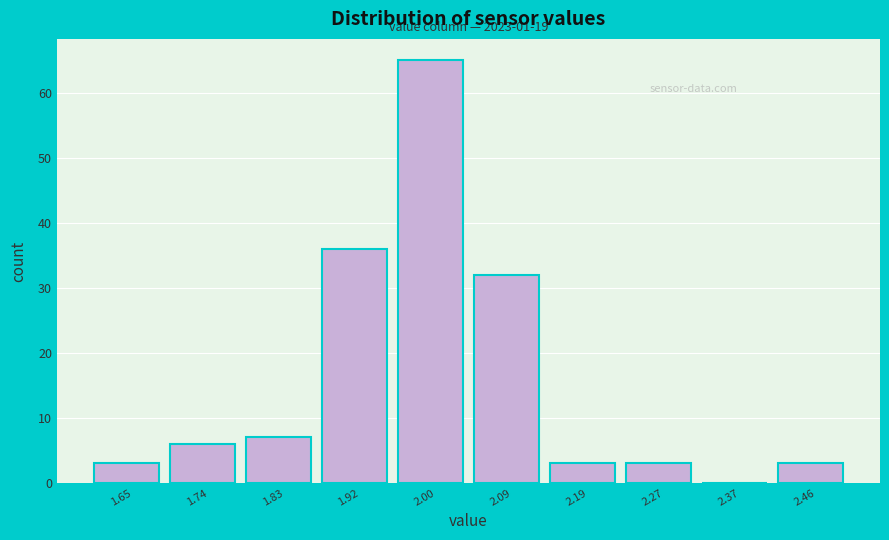

Over which range of the x-axis is the bar tallest?

1.96 to 2.05